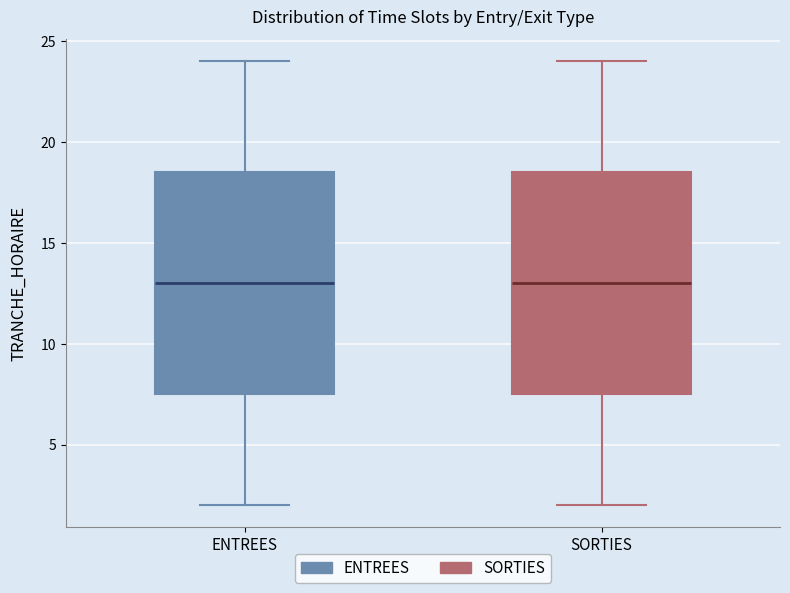

Reading left to right, read every box against the y-axis: the position of its median line, the range the box covers, and the ends of its whiskers. The values are not printed on the chart, so give them approximately, as read against the axis.

ENTREES: median 13.0, box 7.5 to 18.5, whiskers 2.0 to 24.0
SORTIES: median 13.0, box 7.5 to 18.5, whiskers 2.0 to 24.0